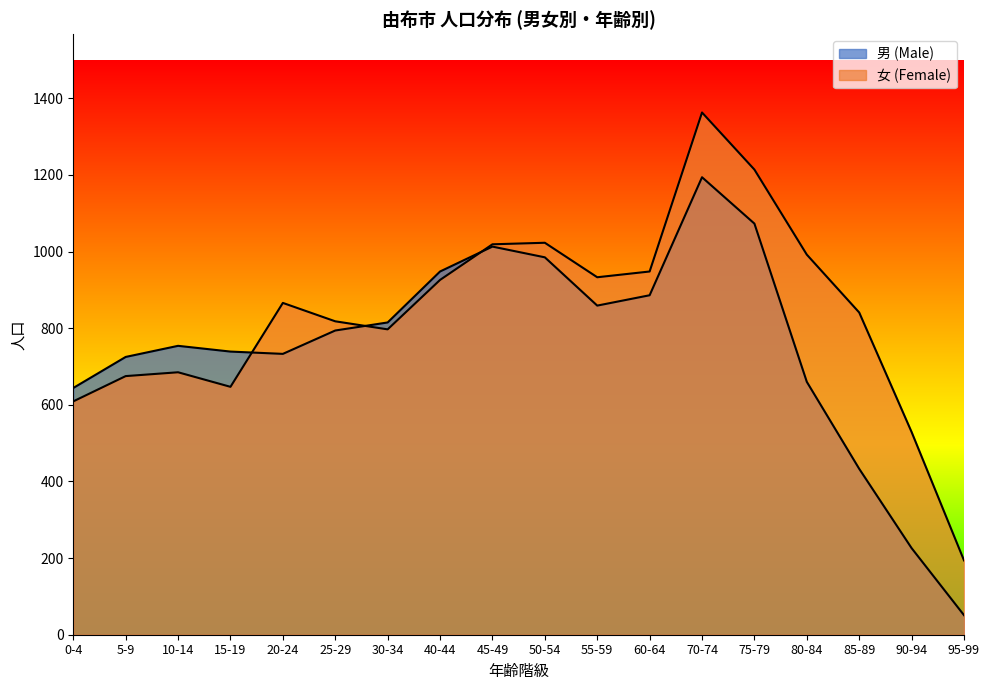

Reading right to left, transcribe all the data shown in this chart.

男 (Male): 95-99=51	90-94=226	85-89=433	80-84=660	75-79=1073	70-74=1194	60-64=886	55-59=859	50-54=985	45-49=1013	40-44=948	30-34=815	25-29=794	20-24=733	15-19=739	10-14=754	5-9=725	0-4=644
女 (Female): 95-99=194	90-94=529	85-89=841	80-84=992	75-79=1214	70-74=1363	60-64=948	55-59=933	50-54=1023	45-49=1019	40-44=926	30-34=797	25-29=818	20-24=866	15-19=647	10-14=685	5-9=675	0-4=609